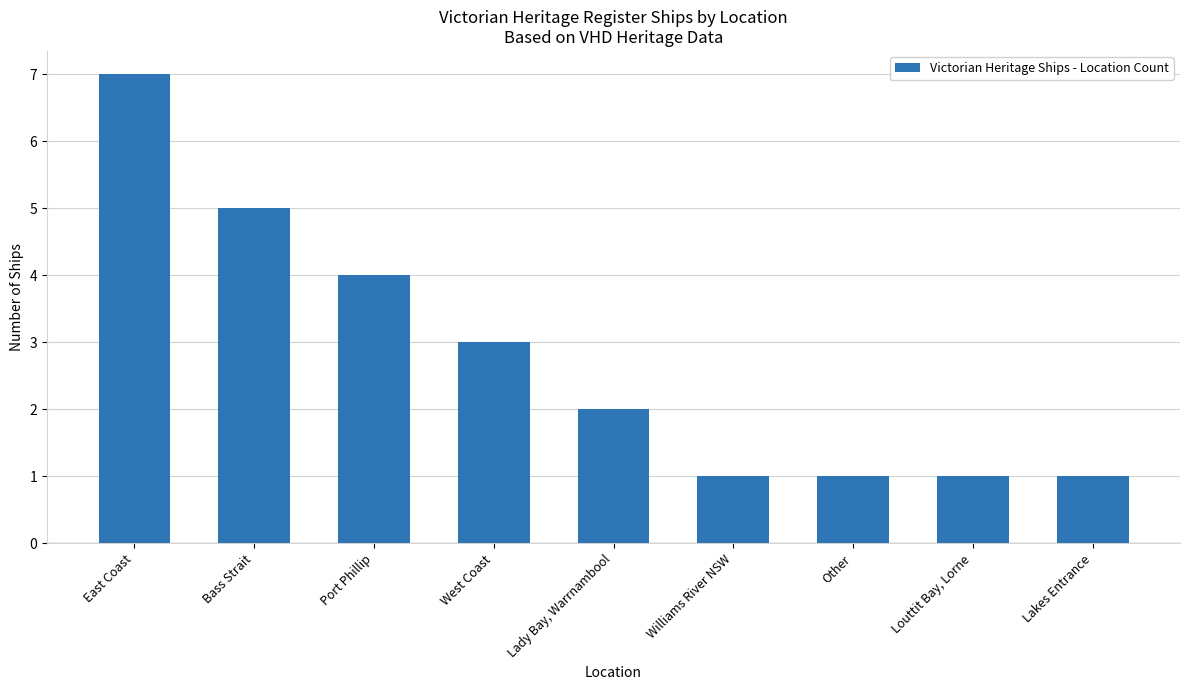

How many values are between 1 and 4?

7